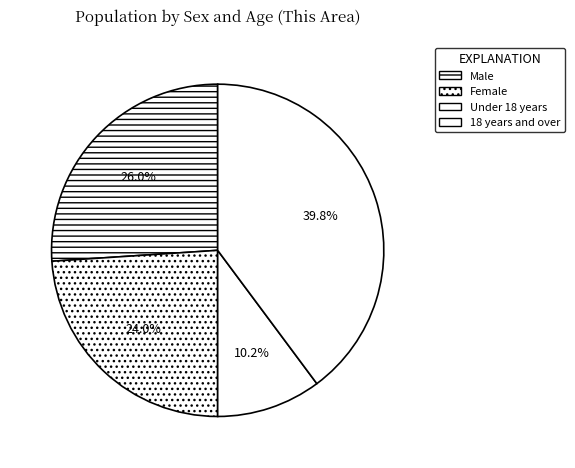

What is the largest slice in the pie chart?

18 years and over